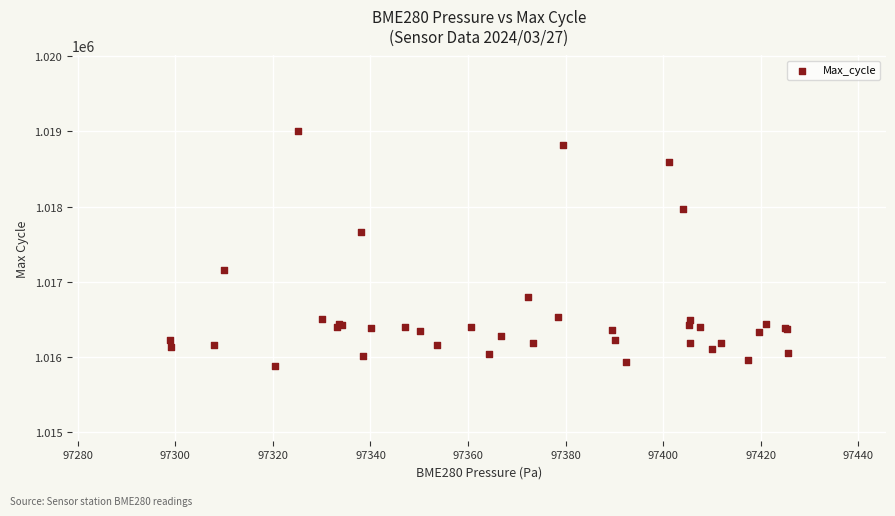

What Y value in the scatter plot is closest to 1017447?

1017662